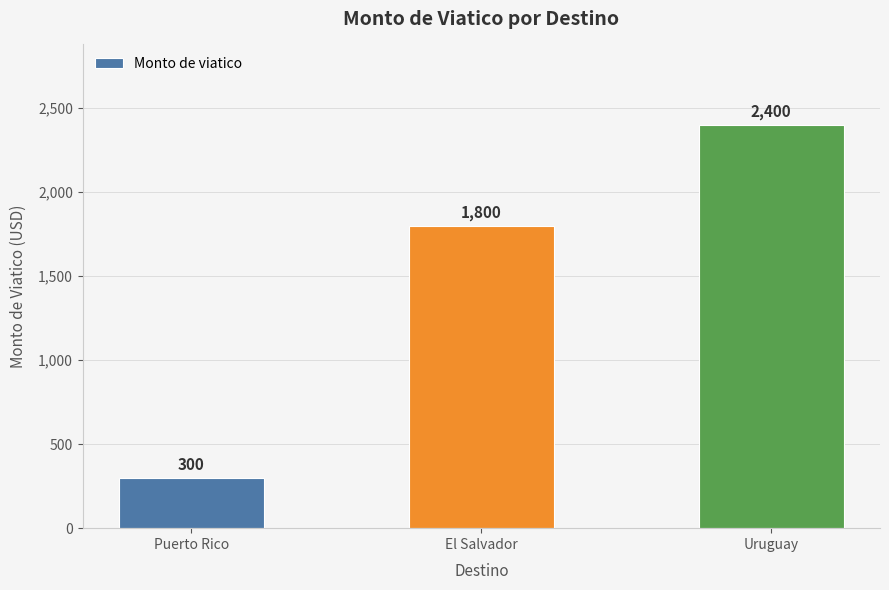

True or false: the data shows 1800 at El Salvador.

True